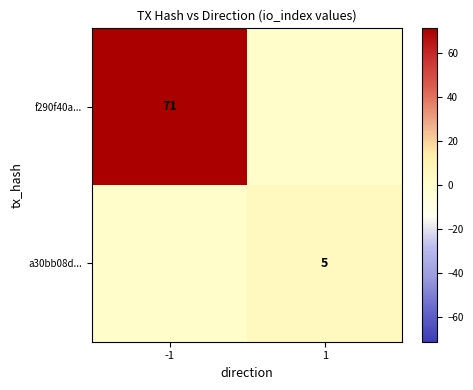

How many series are shown in this chart?

2